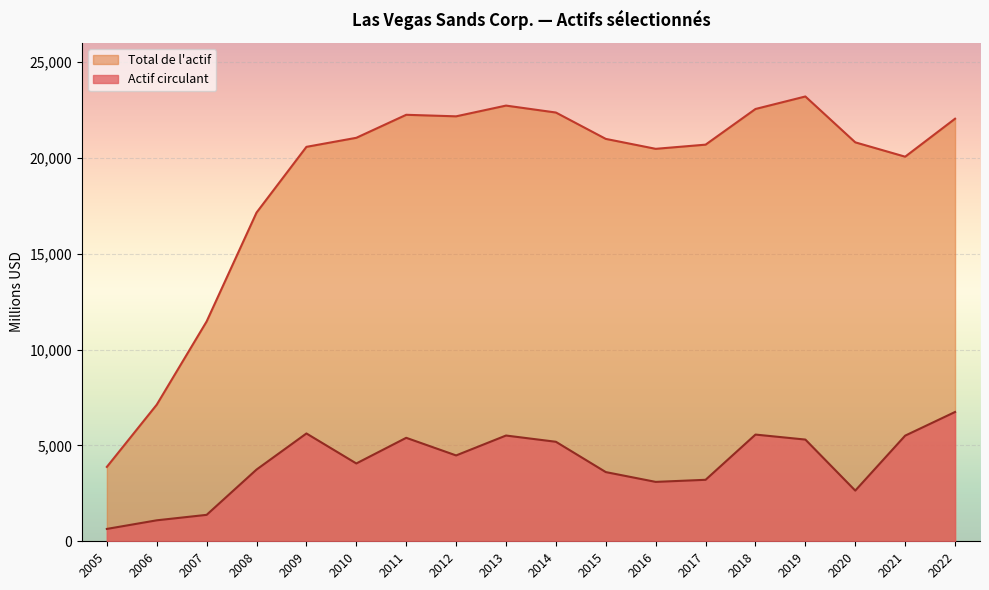

How many data points in Total de l'actif are above 20987?

8